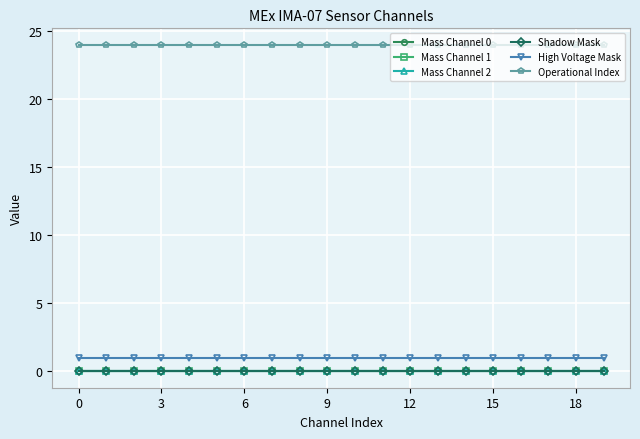

True or false: Shadow Mask and High Voltage Mask cross at least once.

False